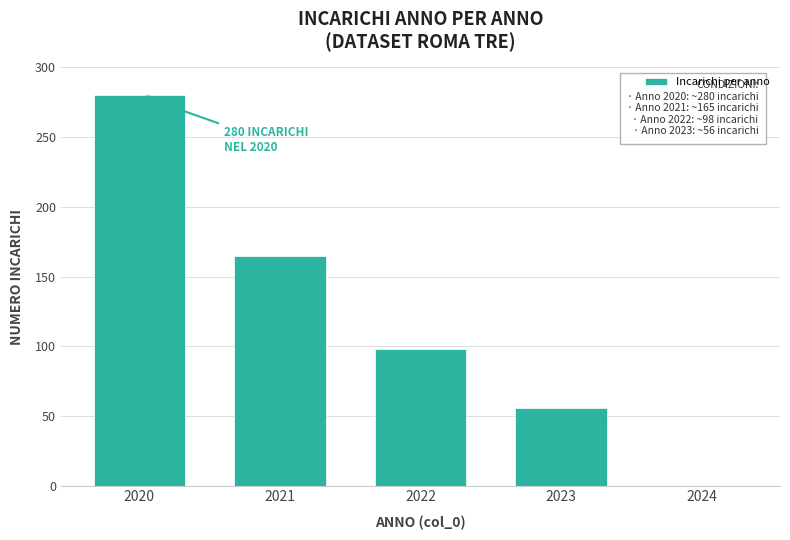

Reading left to right, list all the values displayed in this chart.

2020=280	2021=165	2022=98	2023=56	2024=0